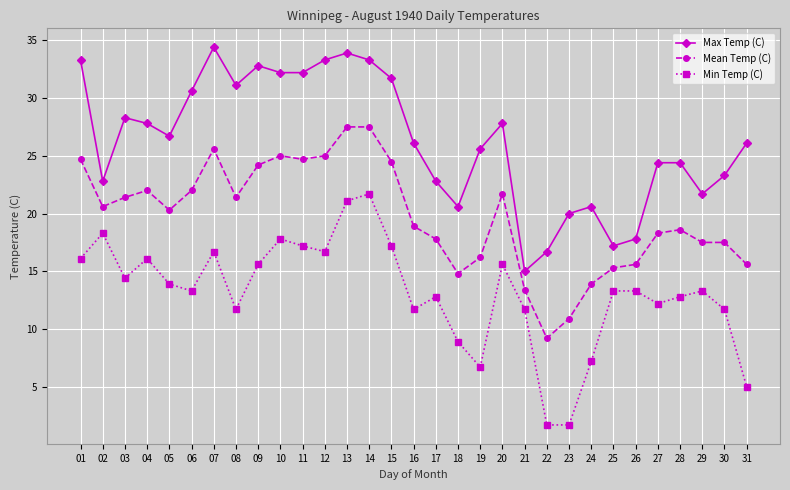

At 19, list the series in order from largest to smallest.

Max Temp (C), Mean Temp (C), Min Temp (C)